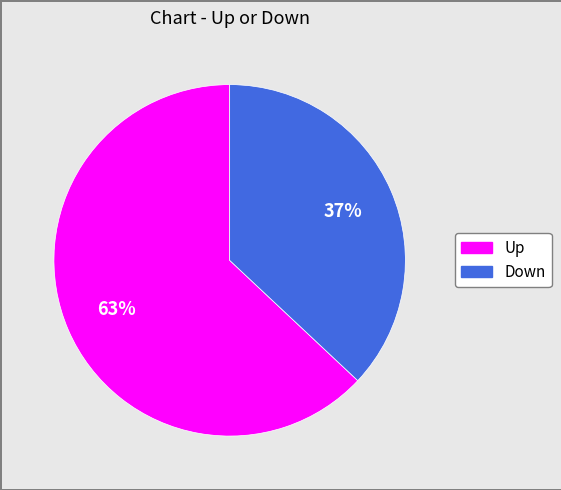

Is there any slice that represents more than half of the pie?

Yes